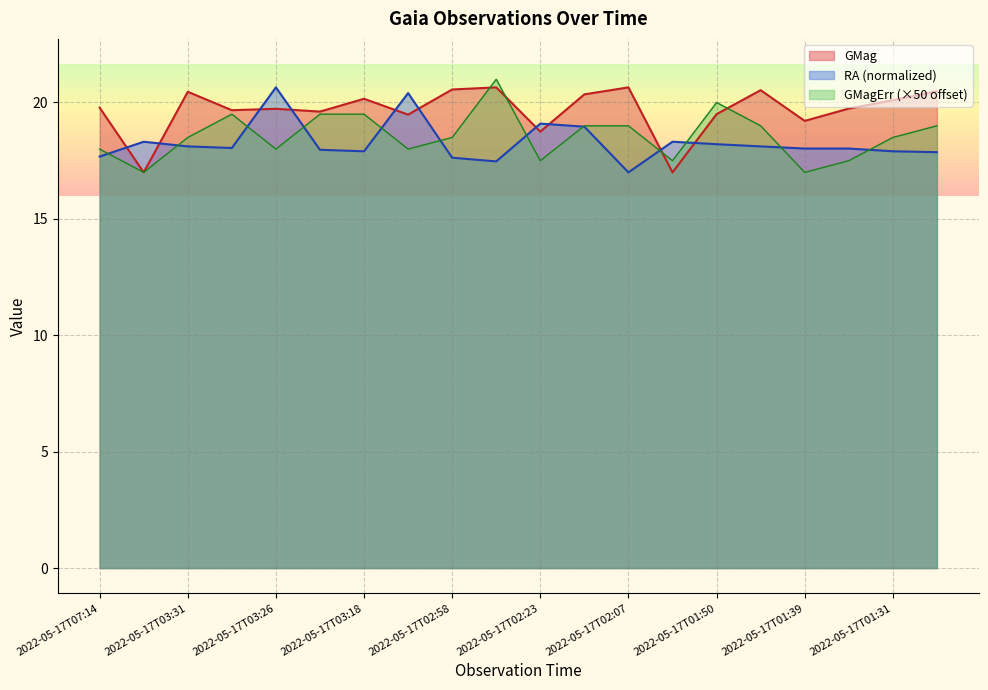

Which series changed the most between 2022-05-17T03:41 and 2022-05-17T01:45?

GMag